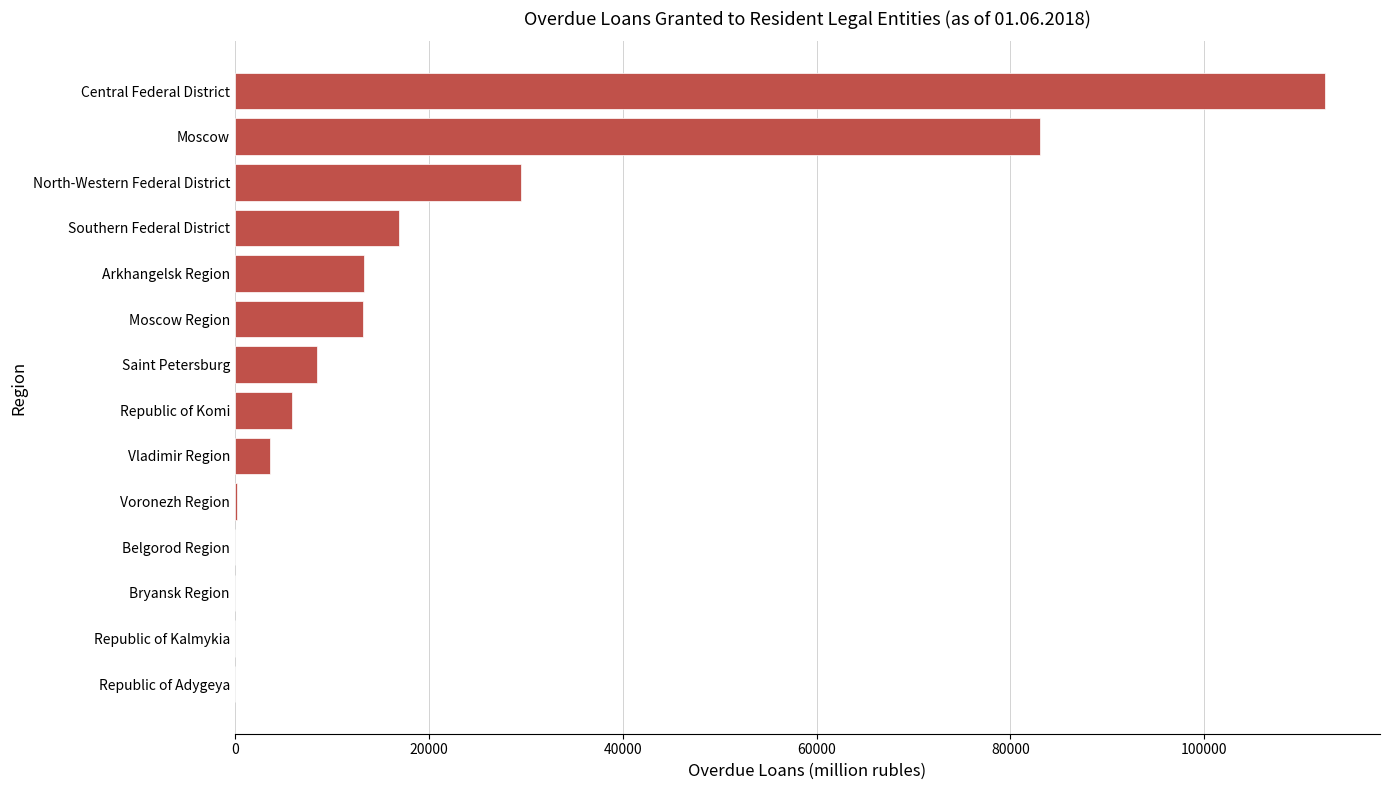

The chart shows a value of 16936 at Southern Federal District. True or false?

True